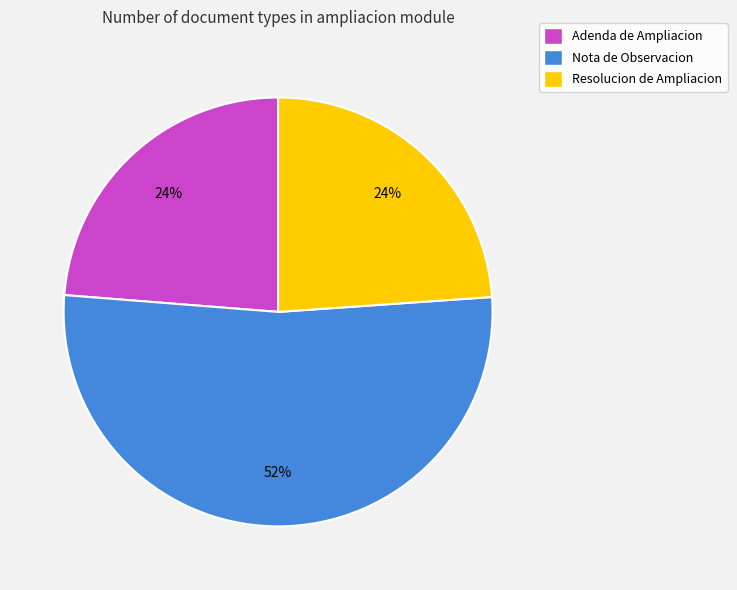

To the nearest percent, what percentage of the pie is Adenda de Ampliacion?

24%